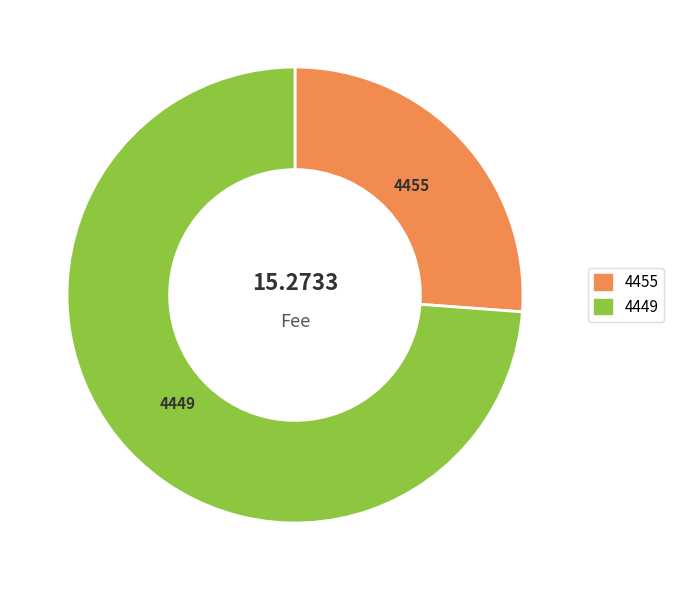

Which slice is the smallest?

4455